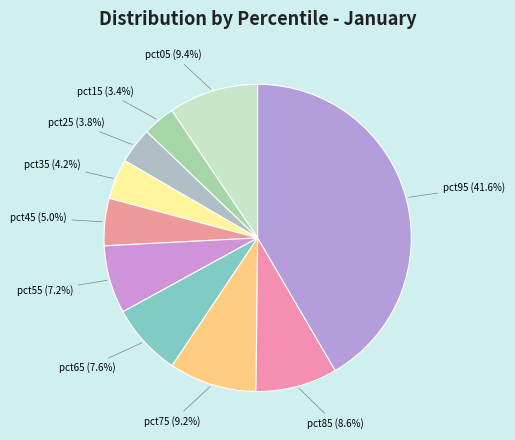

The pct65 slice represents 8% of the pie. True or false?

True